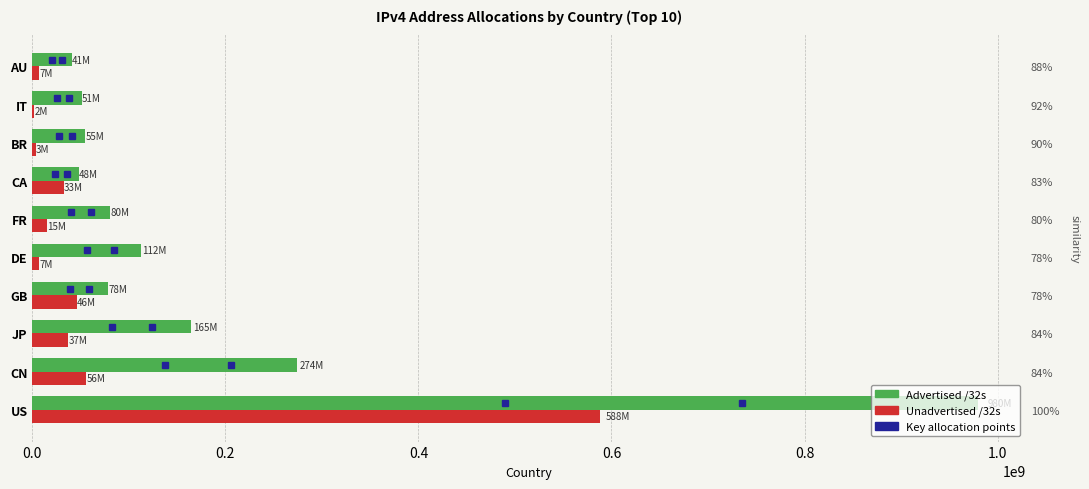

What is the approximate value of Advertised /32s at DE, to the nearest 100?

112239100